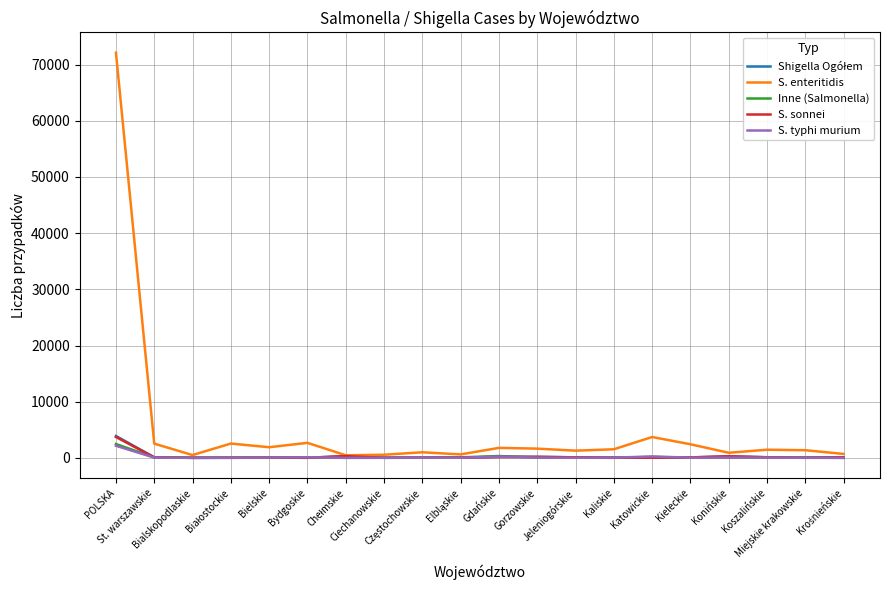

Which series has the largest total across all categories?

S. enteritidis